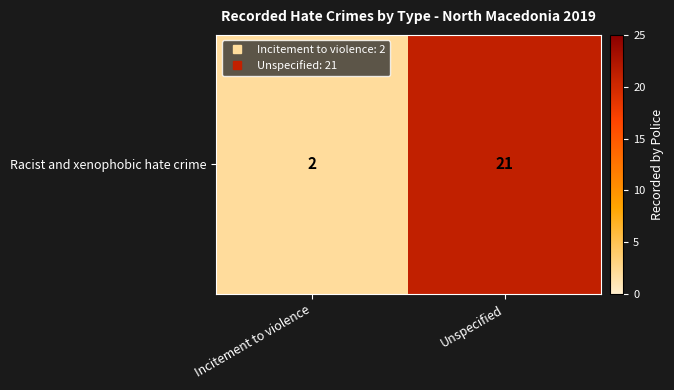

Count the number of categories in the chart.

2